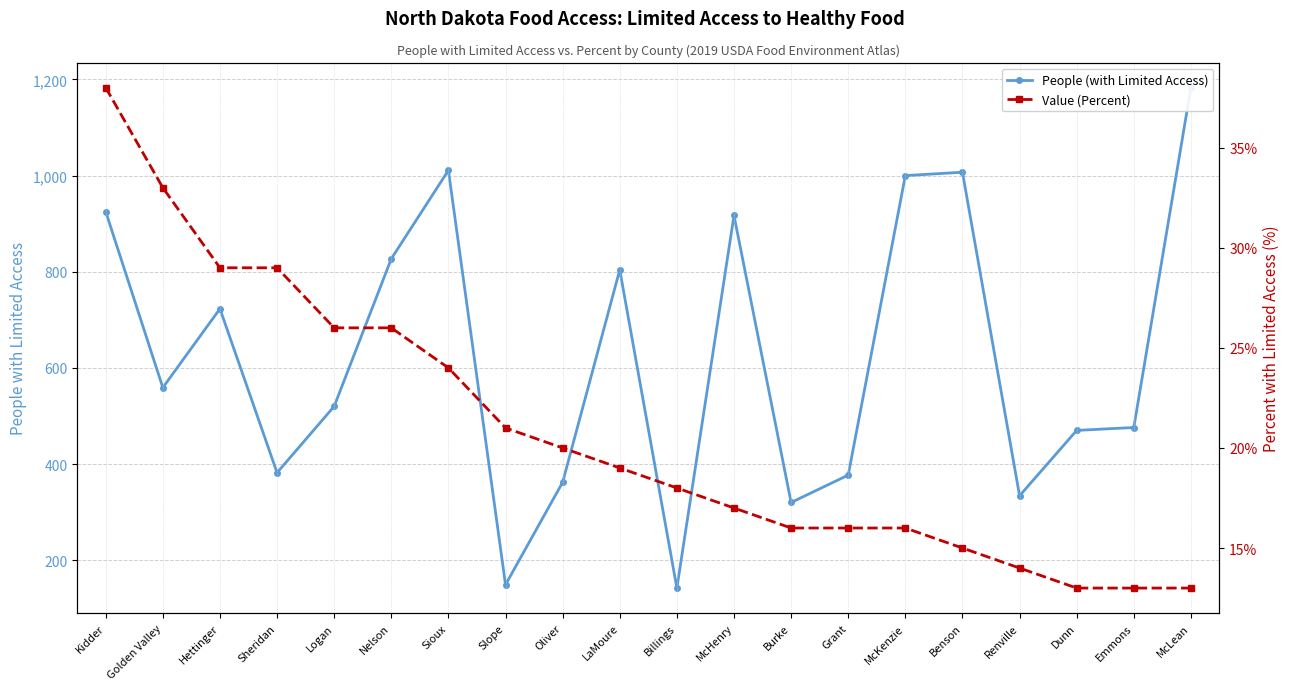

Reading left to right, extract all data points from this chart.

People (with Limited Access): Kidder=925	Golden Valley=559	Hettinger=723	Sheridan=382	Logan=520	Nelson=827	Sioux=1011	Slope=149	Oliver=362	LaMoure=804	Billings=142	McHenry=917	Burke=320	Grant=377	McKenzie=1000	Benson=1007	Renville=334	Dunn=470	Emmons=476	McLean=1183
Value (Percent): Kidder=38	Golden Valley=33	Hettinger=29	Sheridan=29	Logan=26	Nelson=26	Sioux=24	Slope=21	Oliver=20	LaMoure=19	Billings=18	McHenry=17	Burke=16	Grant=16	McKenzie=16	Benson=15	Renville=14	Dunn=13	Emmons=13	McLean=13